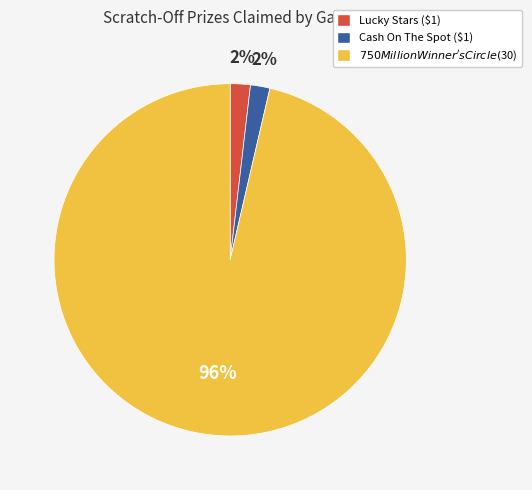

To the nearest percent, what is the combined percentage of Cash On The Spot ($1) and Lucky Stars ($1)?

4%